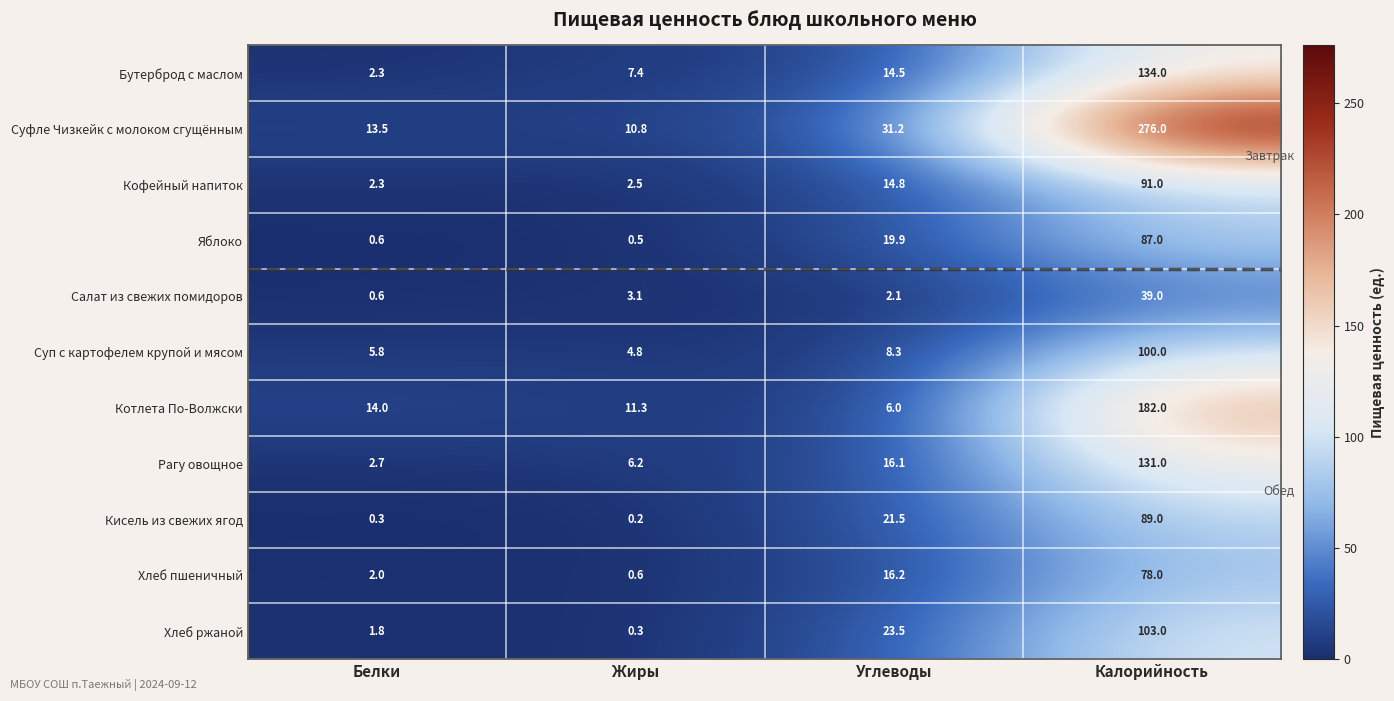

What is the total value across all series at Белки?

45.9